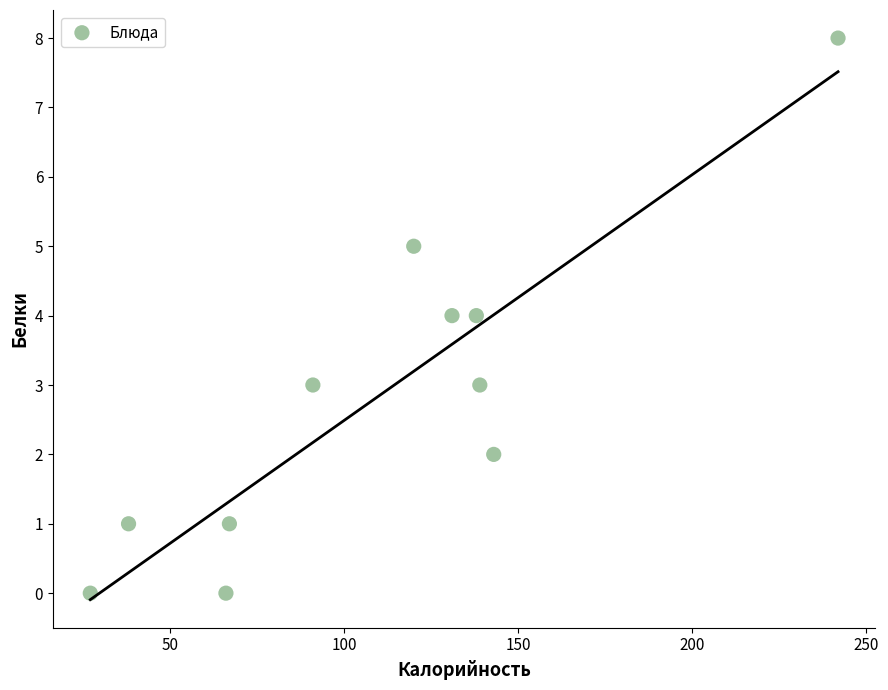

What is the range of X values (max minus min)?

215